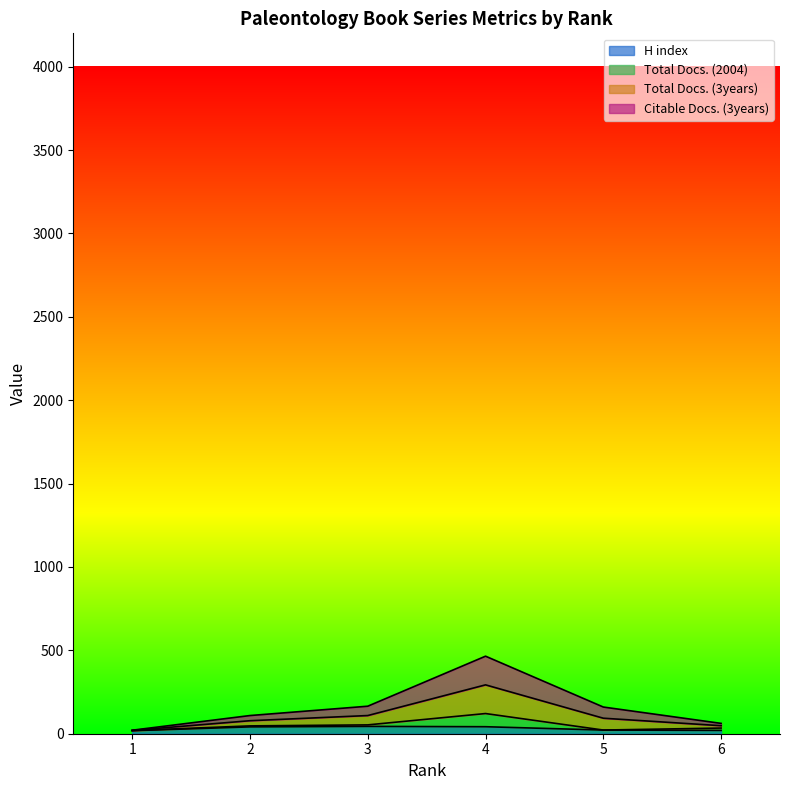

Count the number of categories in the chart.

6